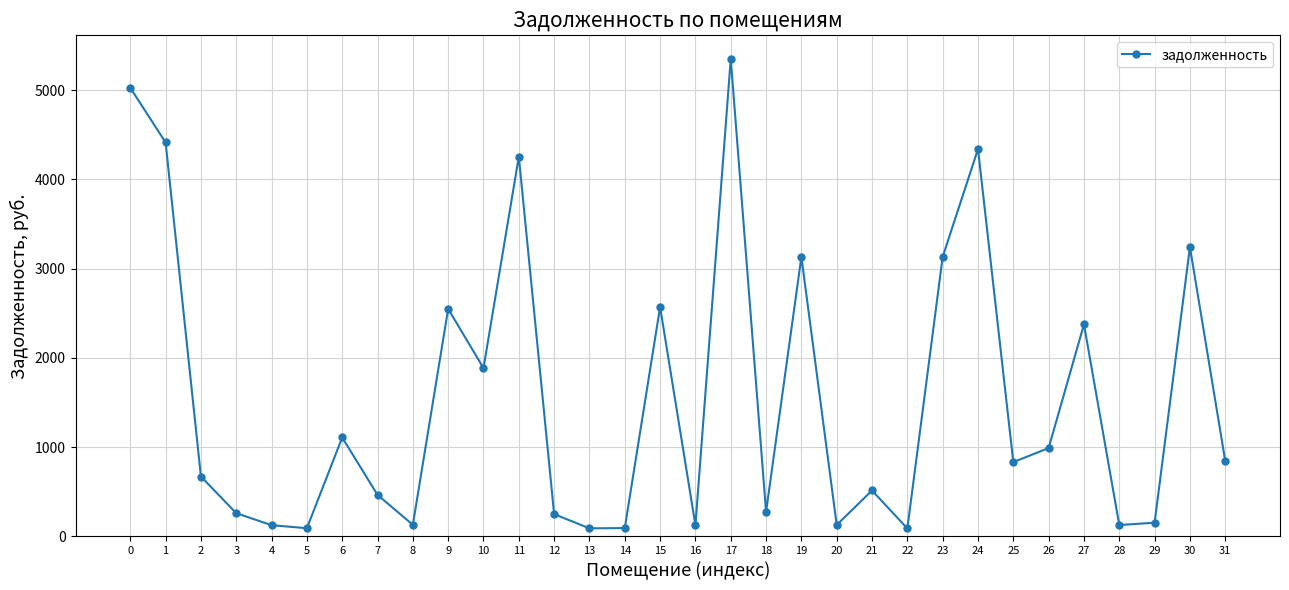

What is the difference between the maximum and minimum values?

5264.1